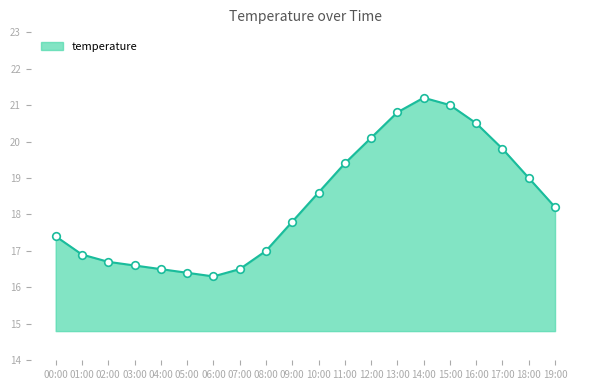

Which has a higher value, 13:00 or 18:00?

13:00